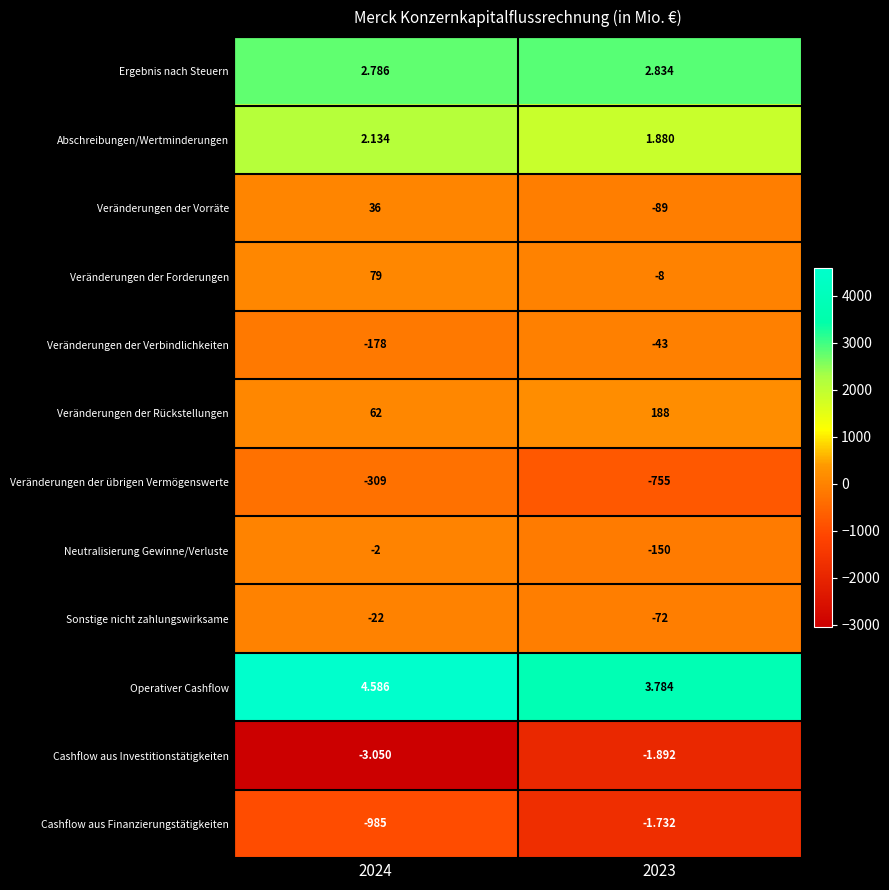

Which series has the largest range (max minus min)?

Cashflow aus Finanzierungstätigkeiten